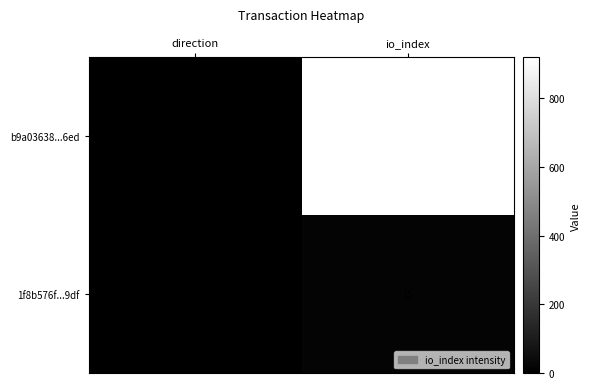

Reading left to right, what are all the values shown in this chart?

b9a03638...6ed: direction=-1	io_index=919
1f8b576f...9df: direction=1	io_index=15